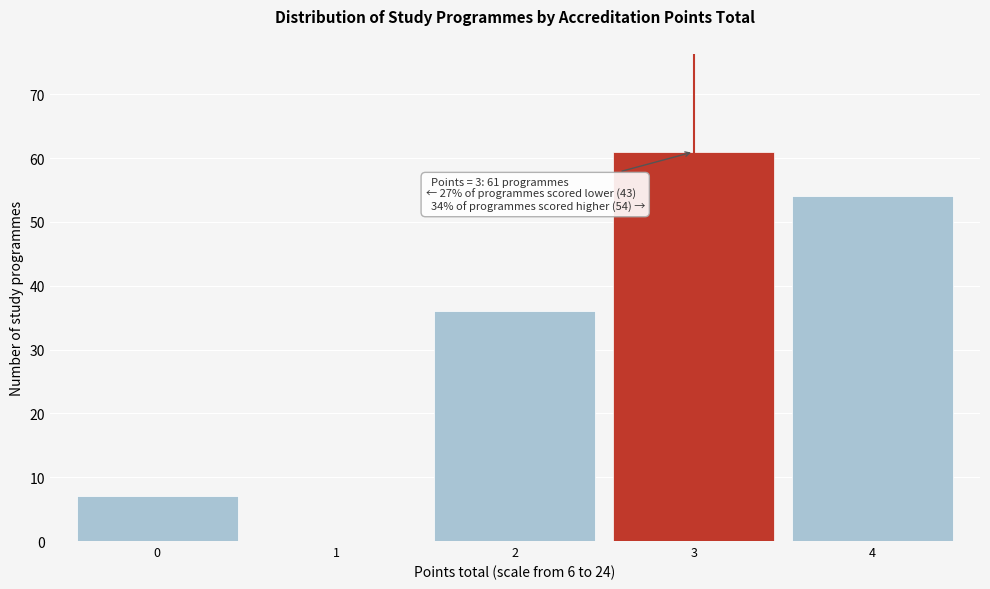

Reading left to right, transcribe all the data shown in this chart.

0=7	1=0	2=36	3=61	4=54